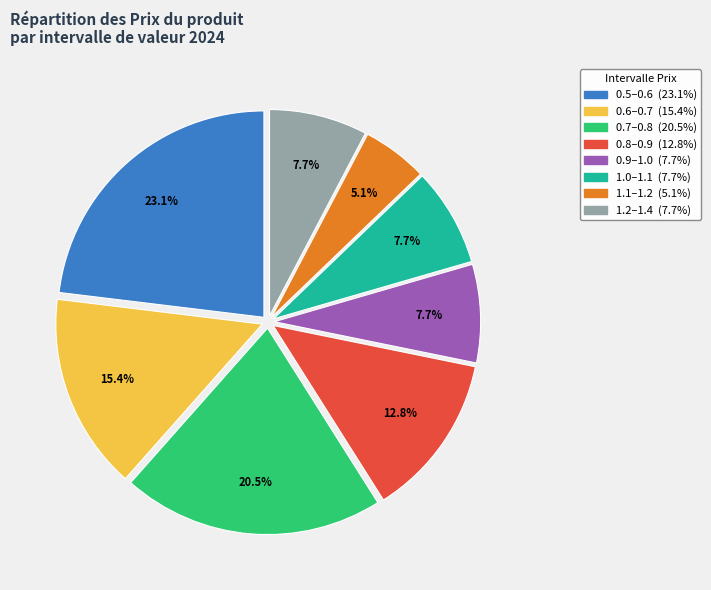

Does any single category account for the majority?

No